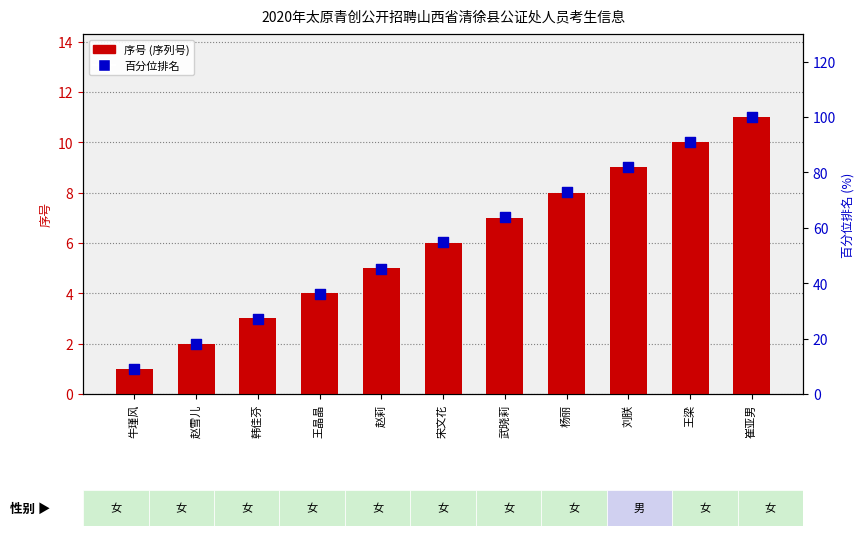

At how many categories does at least one series exceed 28?

8